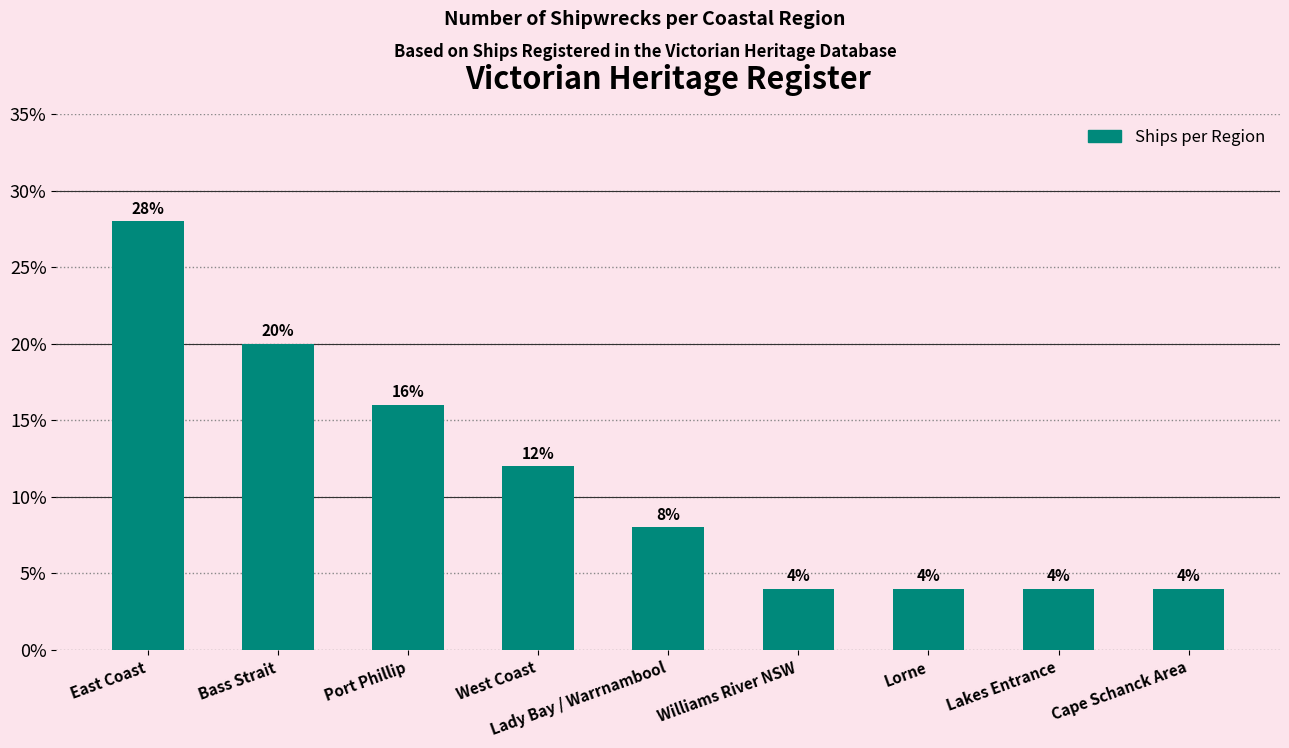

What is the sum of all values?

100.0